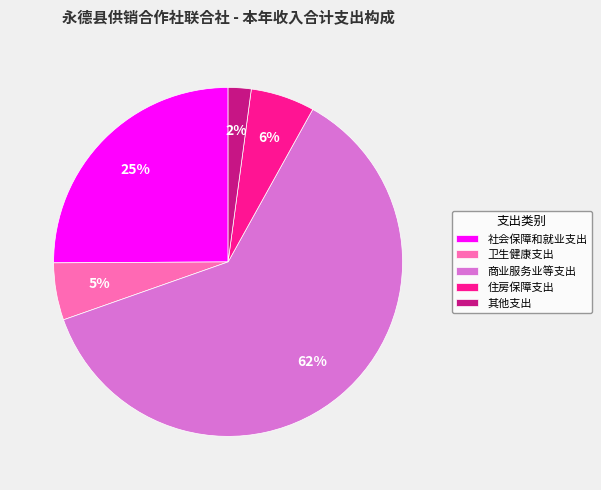

How many slices are in this pie chart?

5